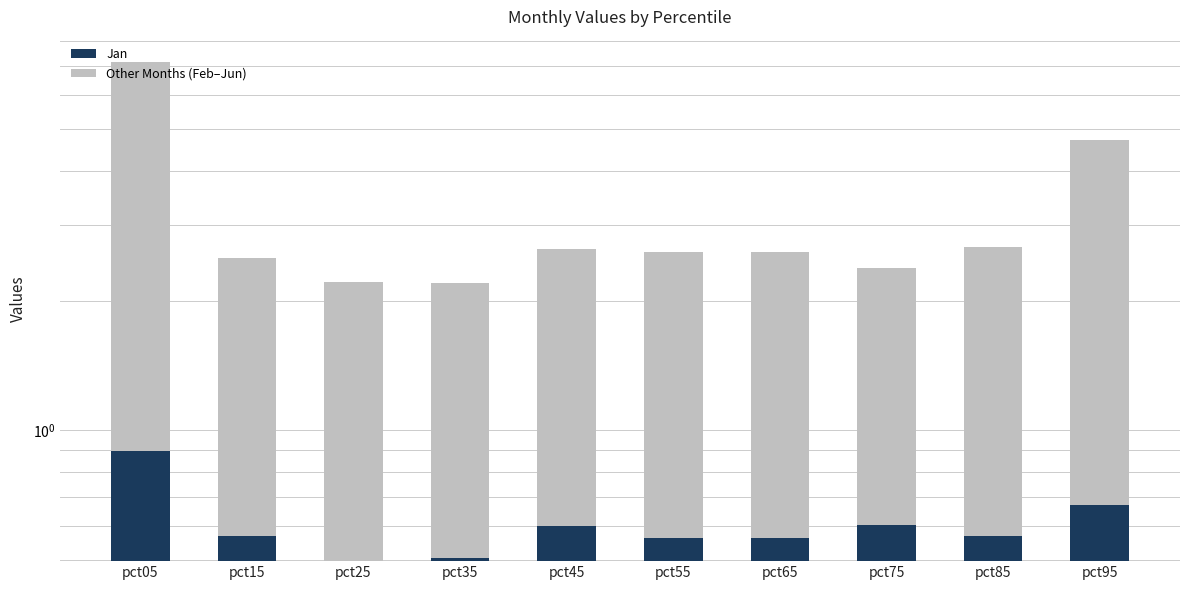

At which label does Jan reach its minimum?

pct25